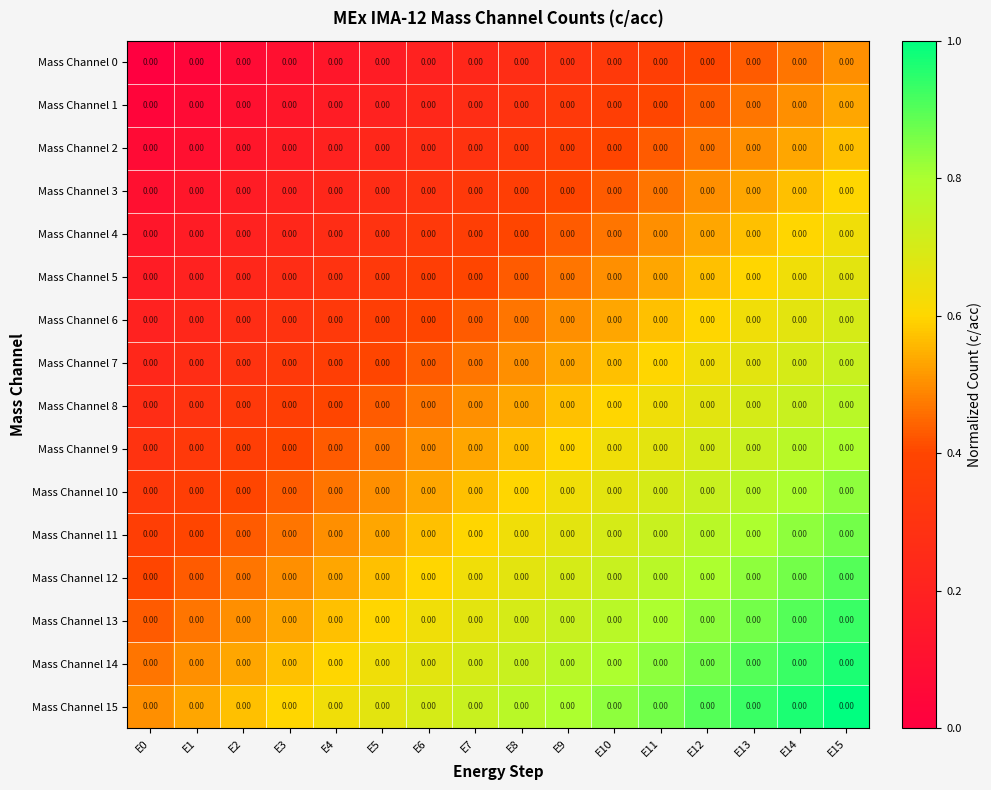

Rank the categories by Mass Channel 14 value from lowest to highest.

E0, E1, E2, E3, E4, E5, E6, E7, E8, E9, E10, E11, E12, E13, E14, E15